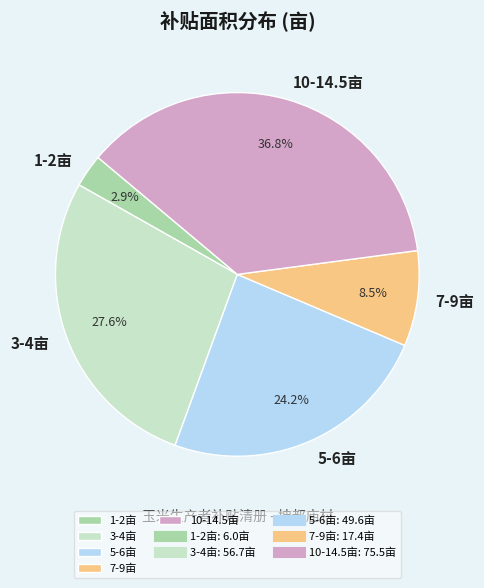

Does any single category account for the majority?

No